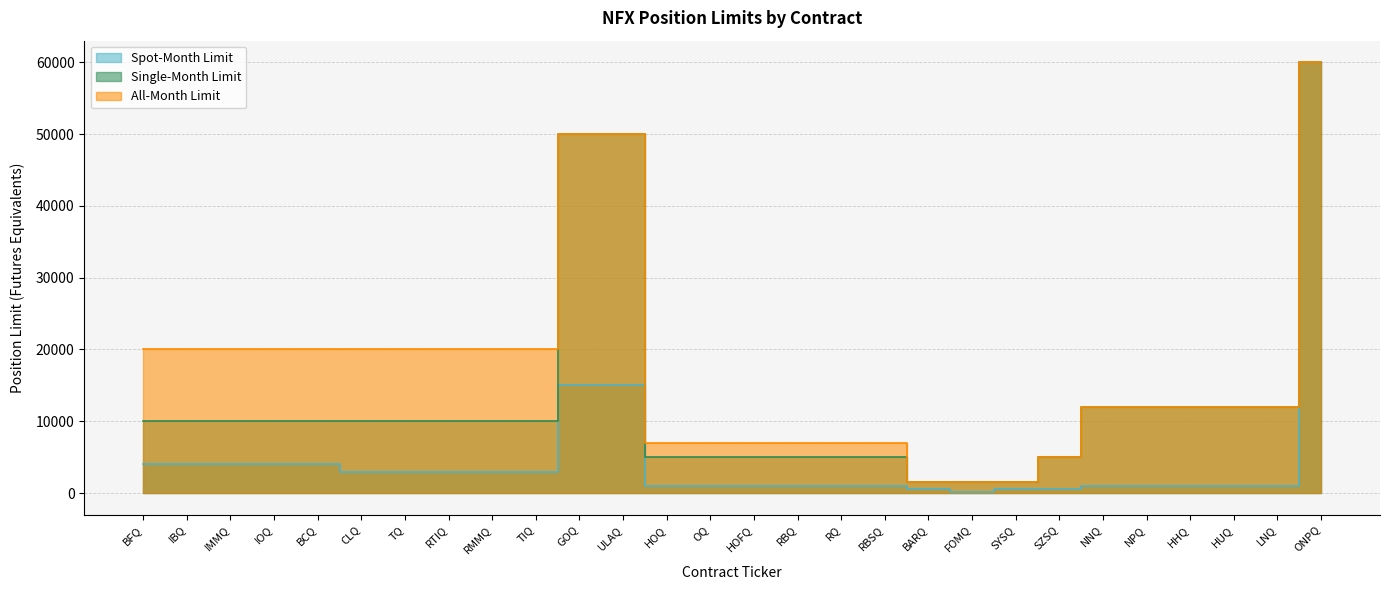

Does the chart display data point markers on the line(s)?

No